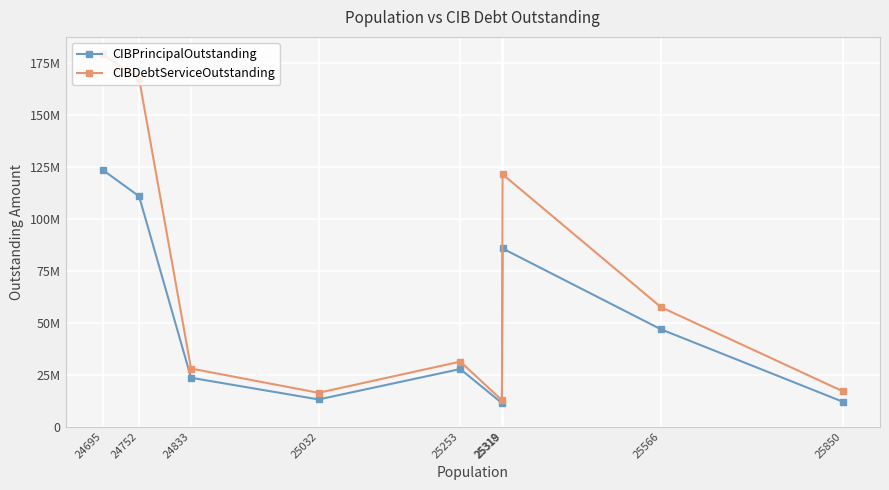

Does the chart have visible grid lines?

Yes